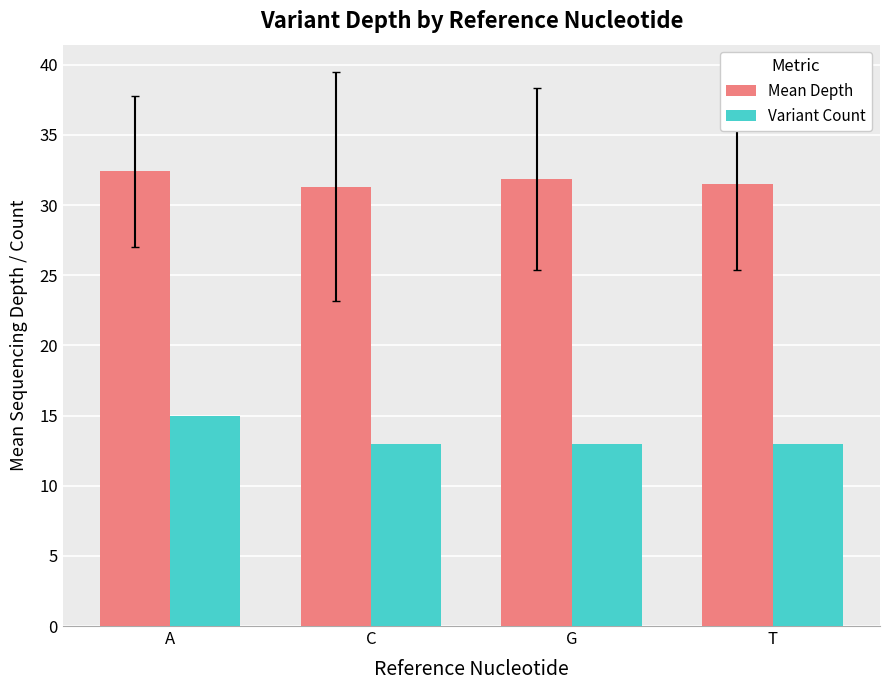

What is the highest value of the Mean Depth series?

32.4